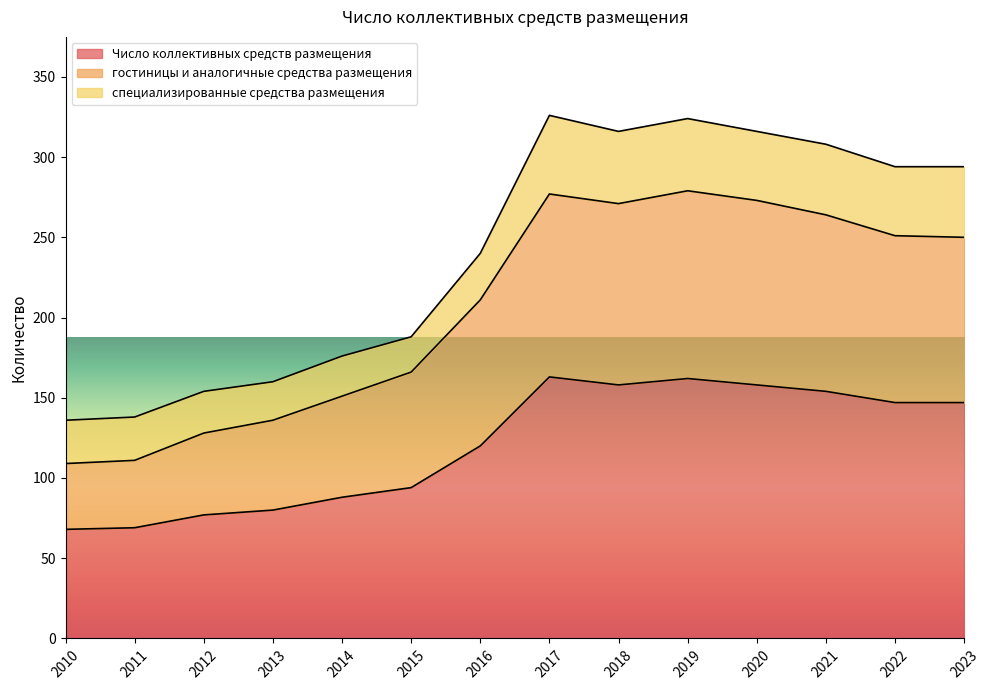

What is the total value across all series at 2016?

240